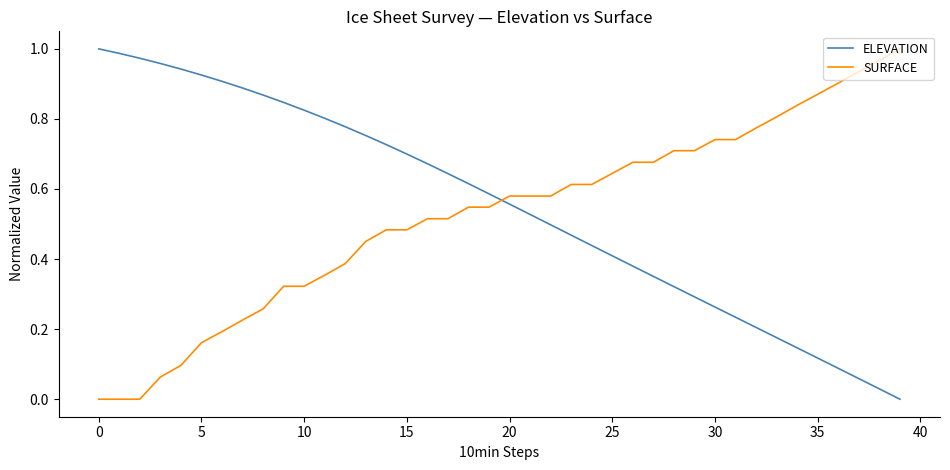

How many times do SURFACE and ELEVATION cross each other?

1